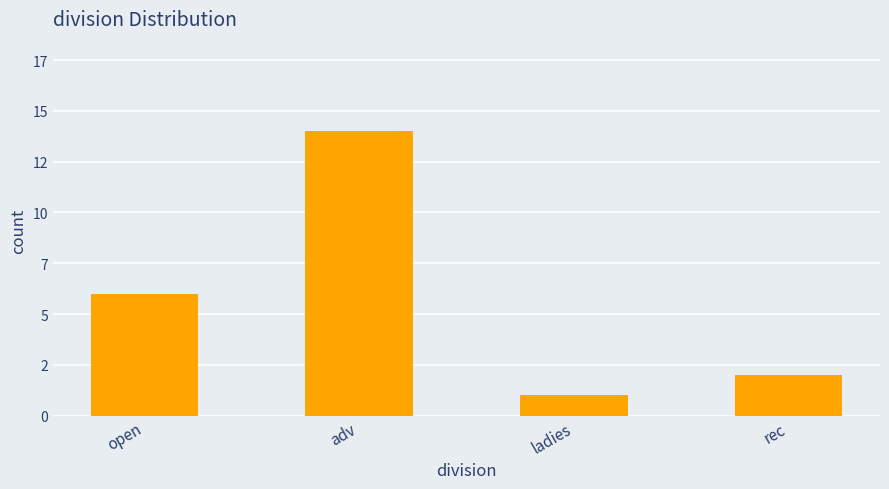

Rank the categories by value from lowest to highest.

ladies, rec, open, adv